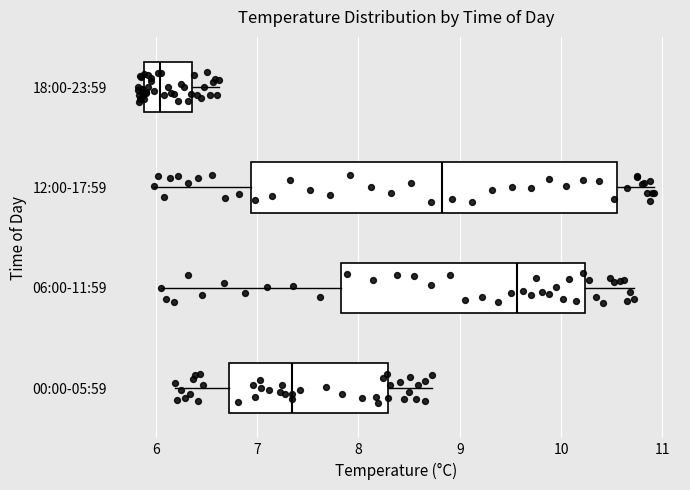

Reading bottom to top, transcribe this box plot: for each box, give where its median line is, the range the box spans, and where its two whiskers end, as read against the x-axis. The values are not printed on the chart, so give them approximately, as read against the axis.

00:00-05:59: median 7.3, box 6.7 to 8.3, whiskers 6.2 to 8.7
06:00-11:59: median 9.6, box 7.8 to 10.2, whiskers 6.1 to 10.7
12:00-17:59: median 8.8, box 6.9 to 10.6, whiskers 6.0 to 10.9
18:00-23:59: median 6.0, box 5.9 to 6.4, whiskers 5.8 to 6.6